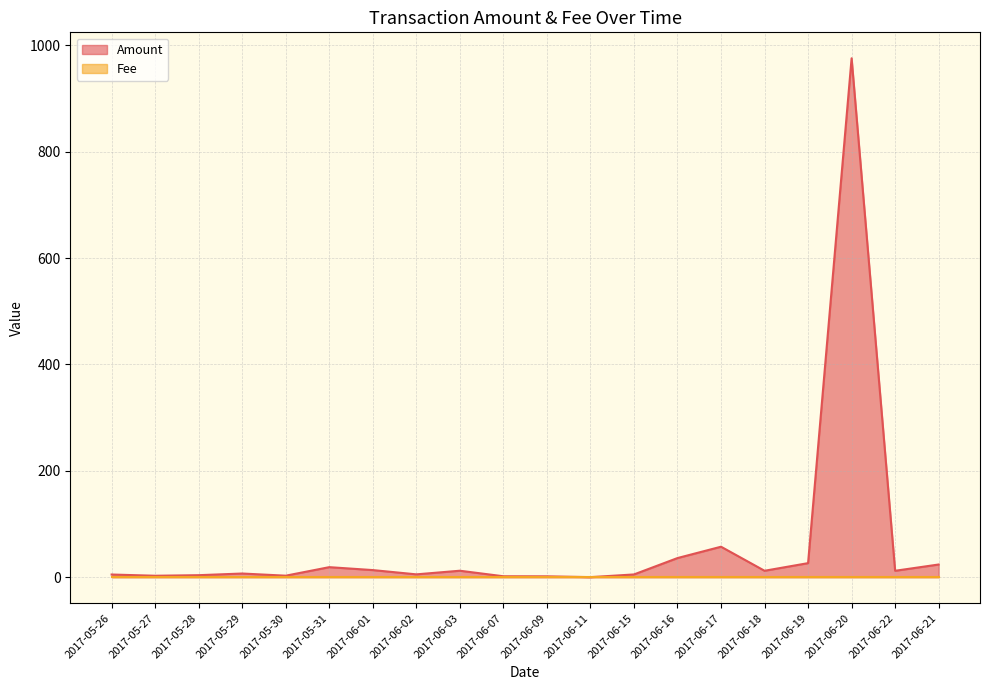

The chart shows a value of 12.2 at 2017-06-03. True or false?

True